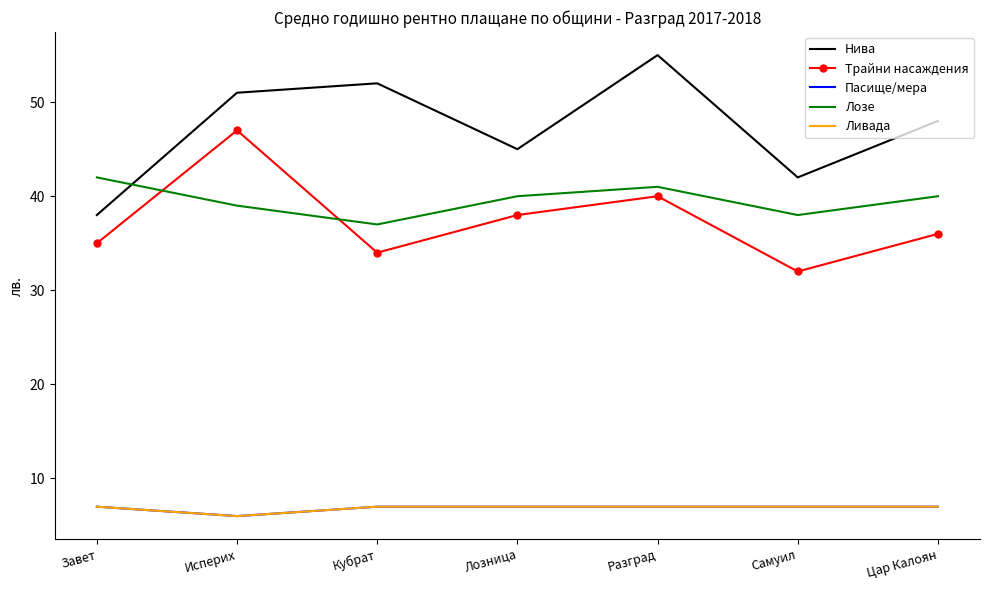

What is the minimum value shown in the chart?

6